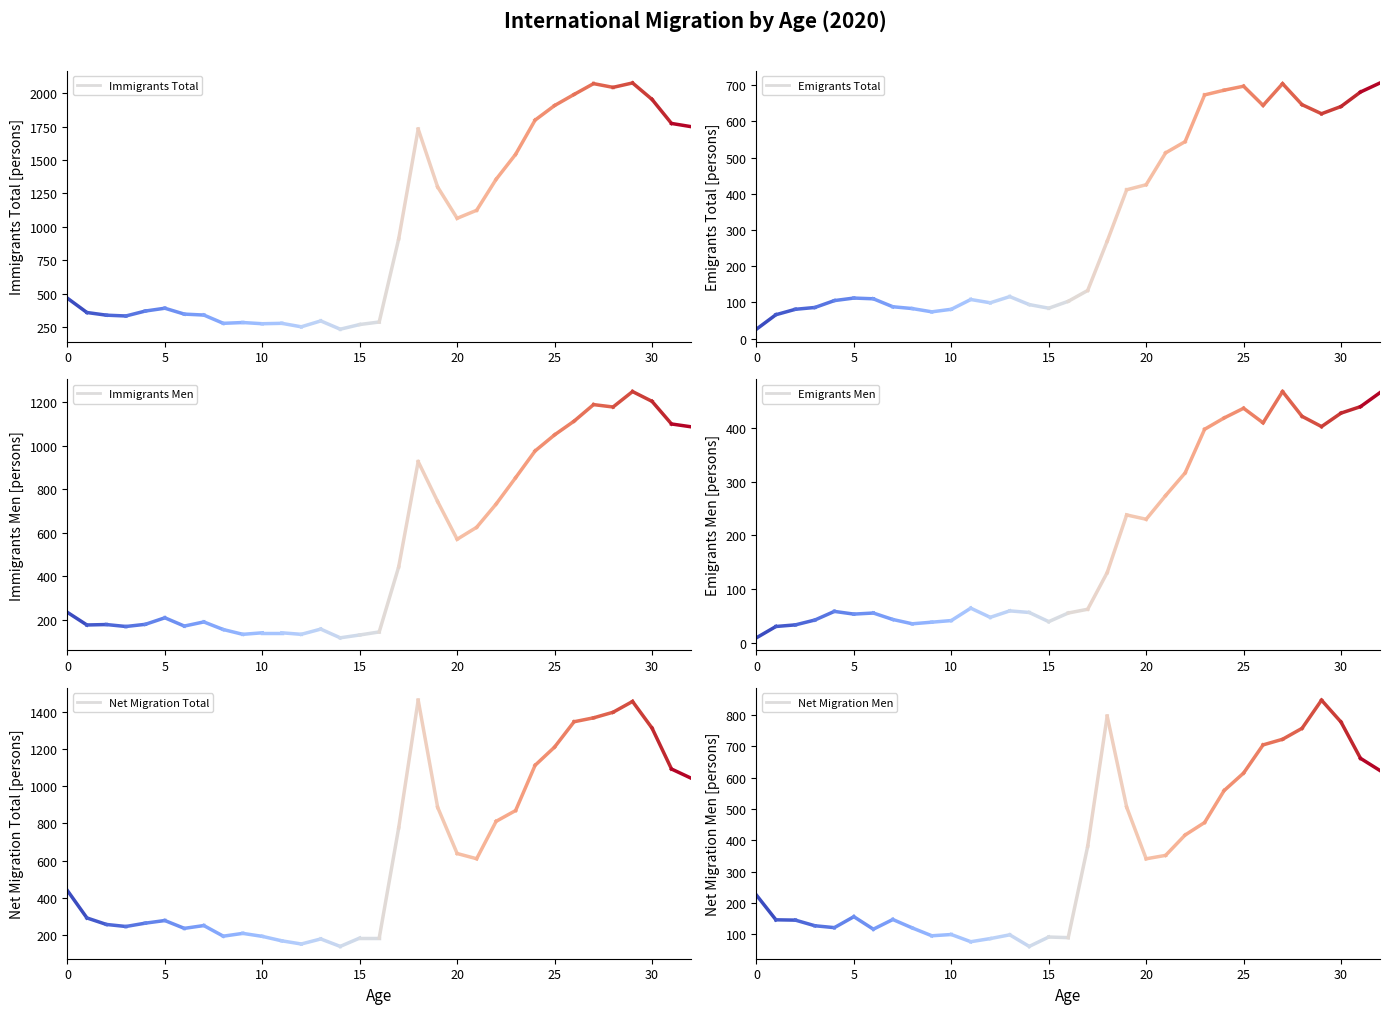

Is the value of Emigrants Men at 5 greater than the value of Immigrants Total at 0?

No